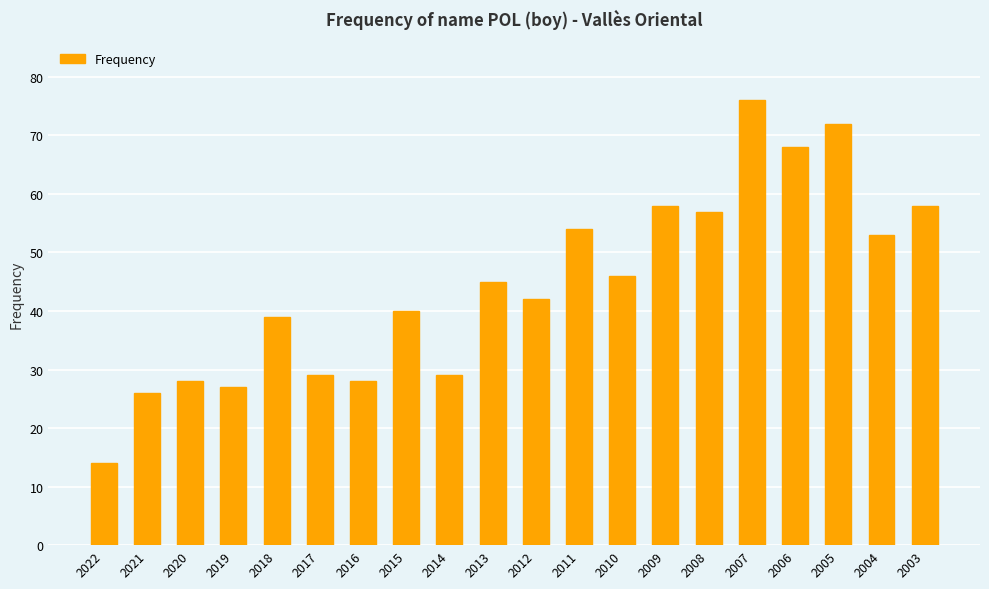

Does the chart contain any negative values?

No